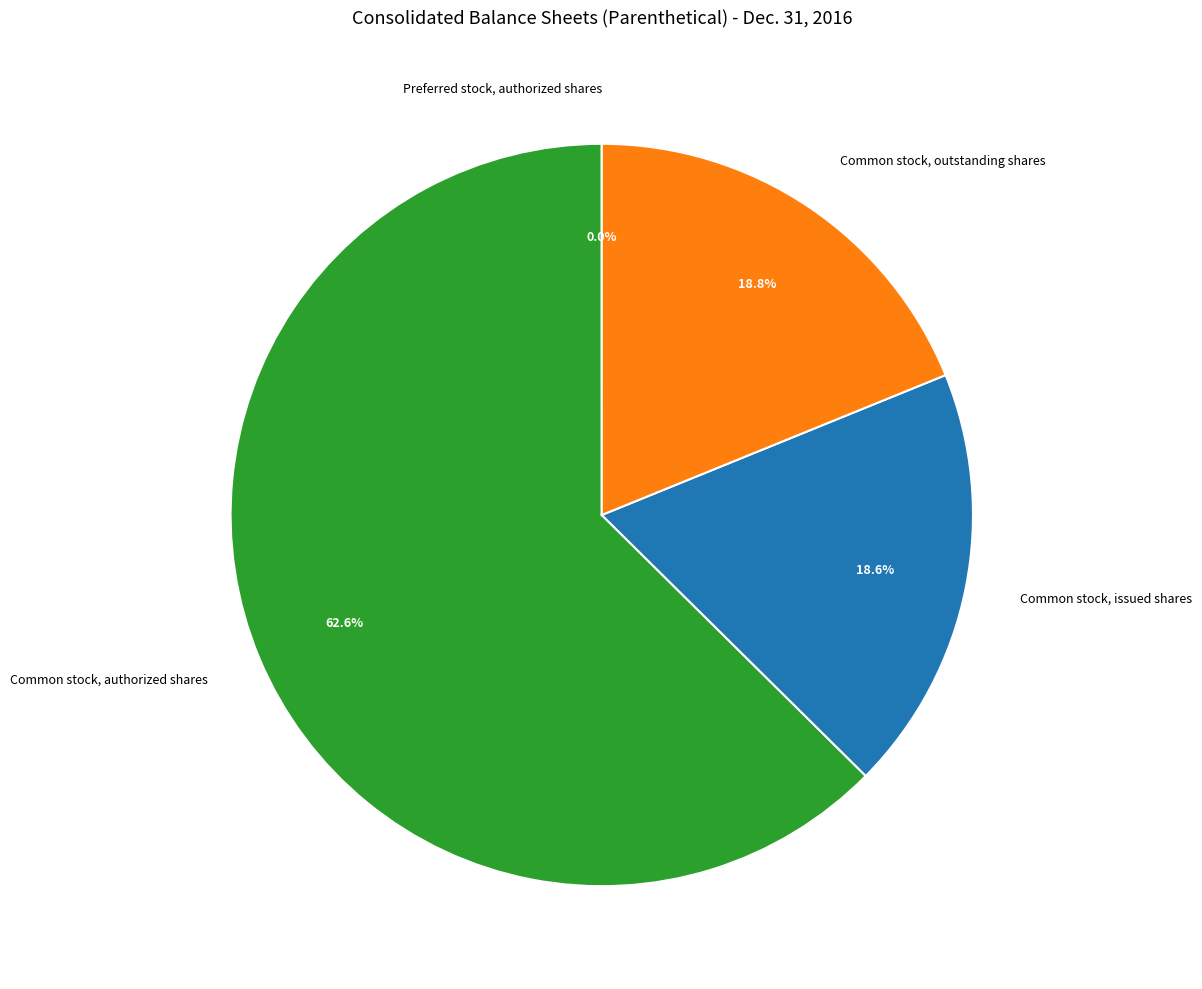

Is it true that Common stock, outstanding shares is 19% of the pie?

True